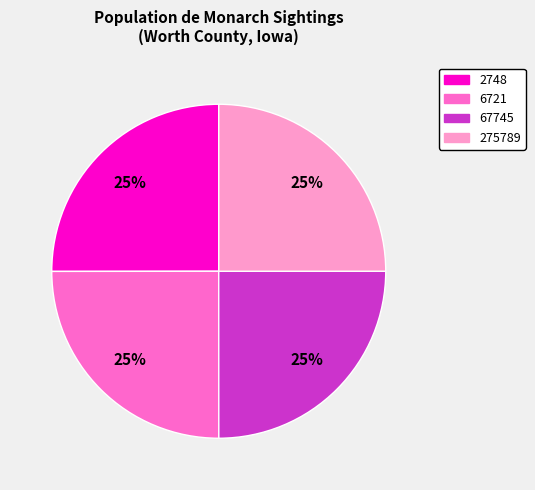

What percentage is the 2748 slice, to the nearest percent?

25%